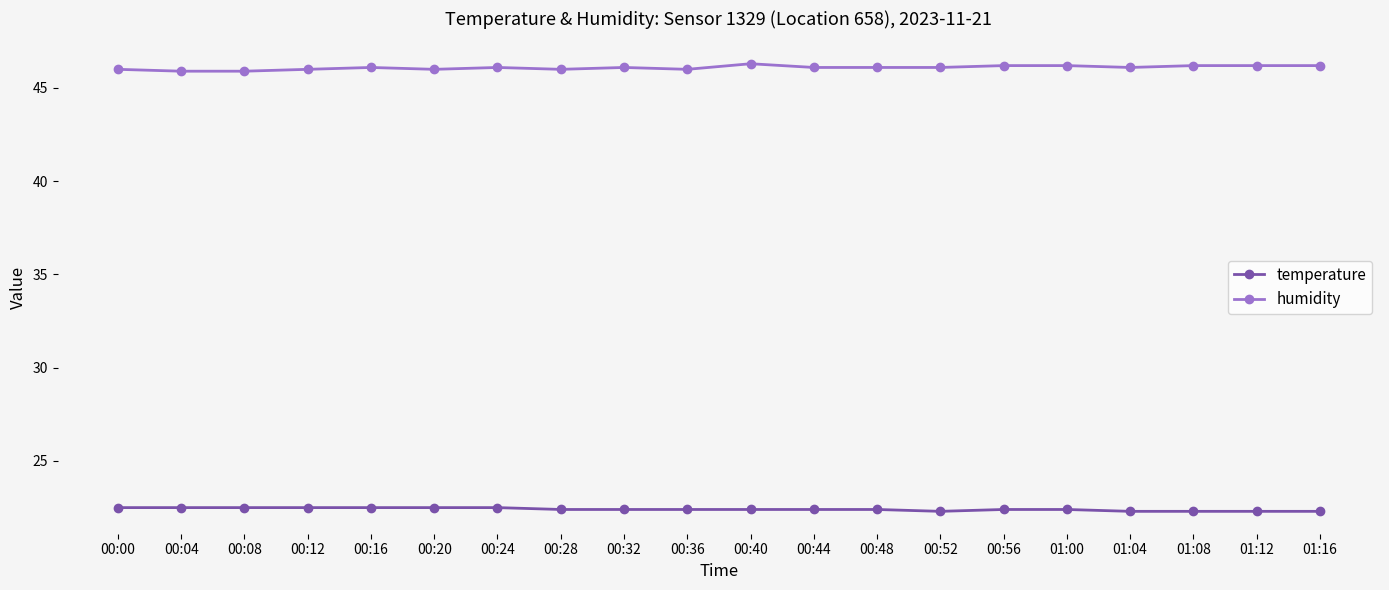

Is this an area chart (filled region under the line)?

No